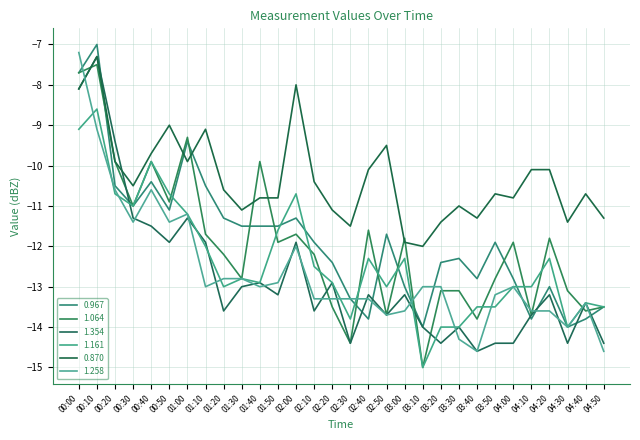

At which label does 1.161 first exceed -12?

00:00